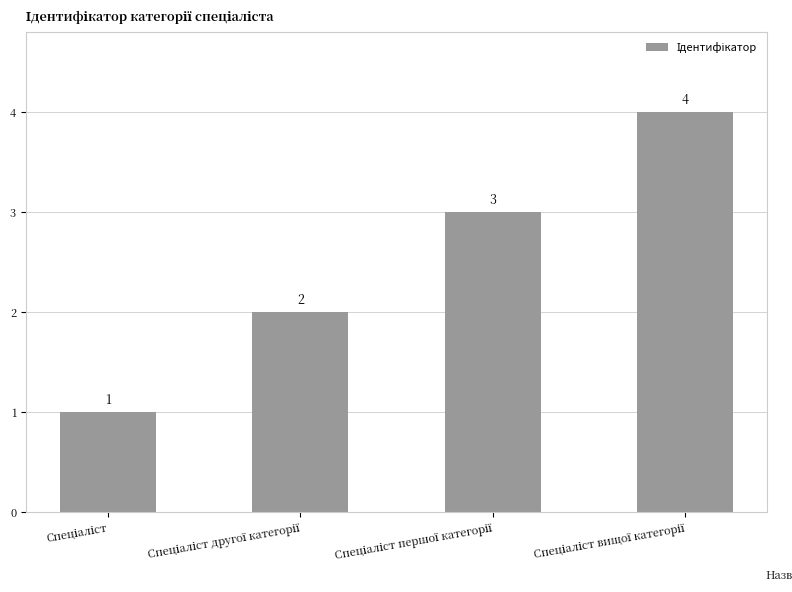

What is the greatest value displayed?

4